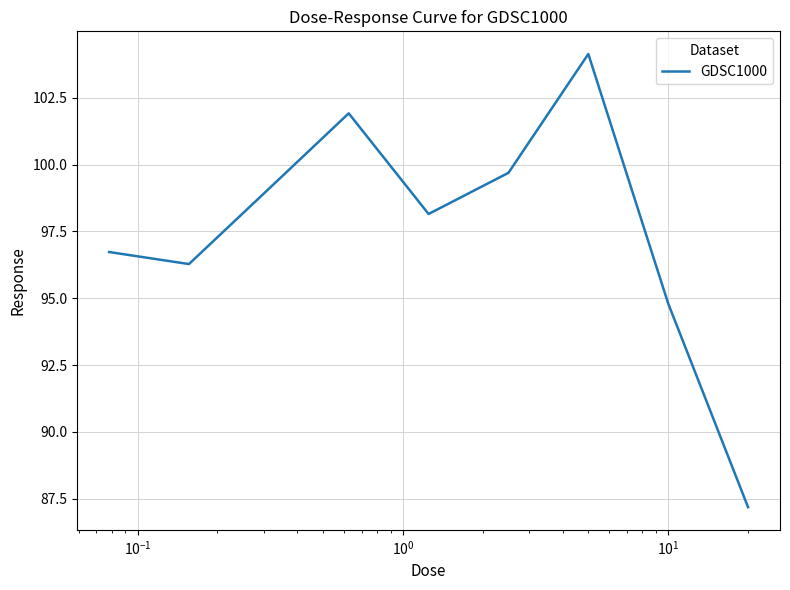

Count the number of values greater than 98.

5